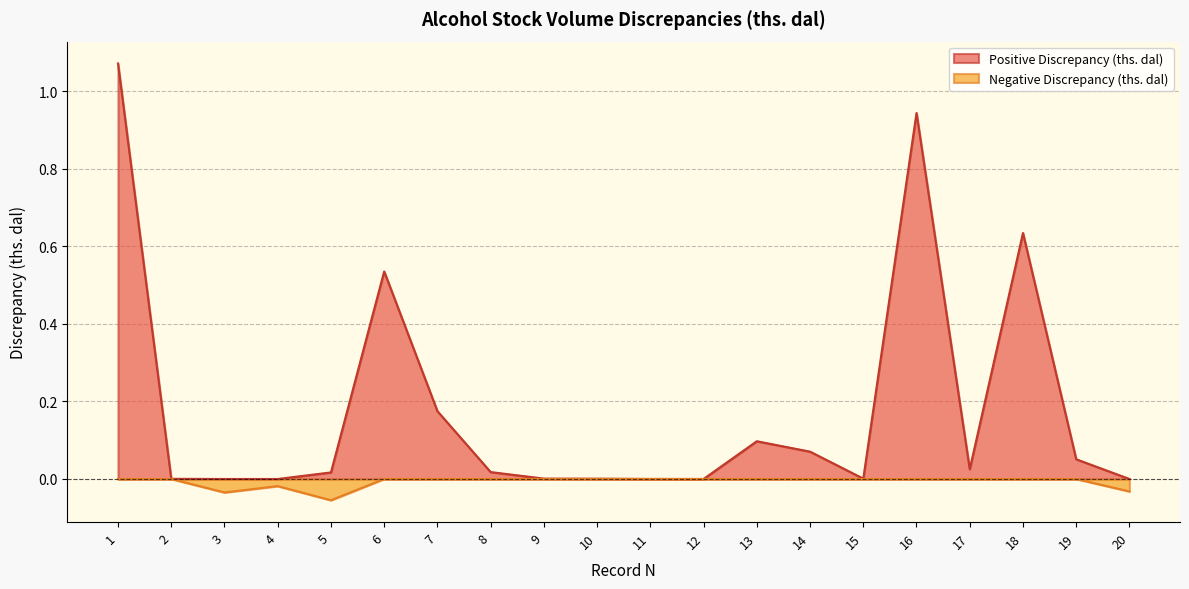

Rank the series by their average value, from highest to lowest.

Positive Discrepancy (ths. dal), Negative Discrepancy (ths. dal)